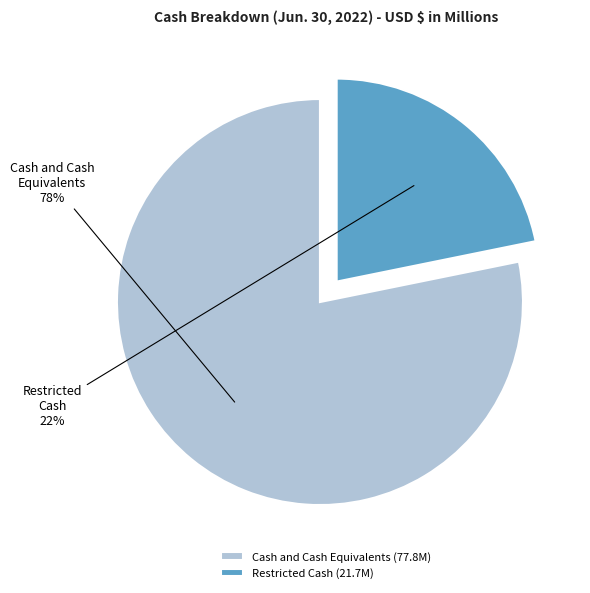

How many segments does this pie chart have?

2